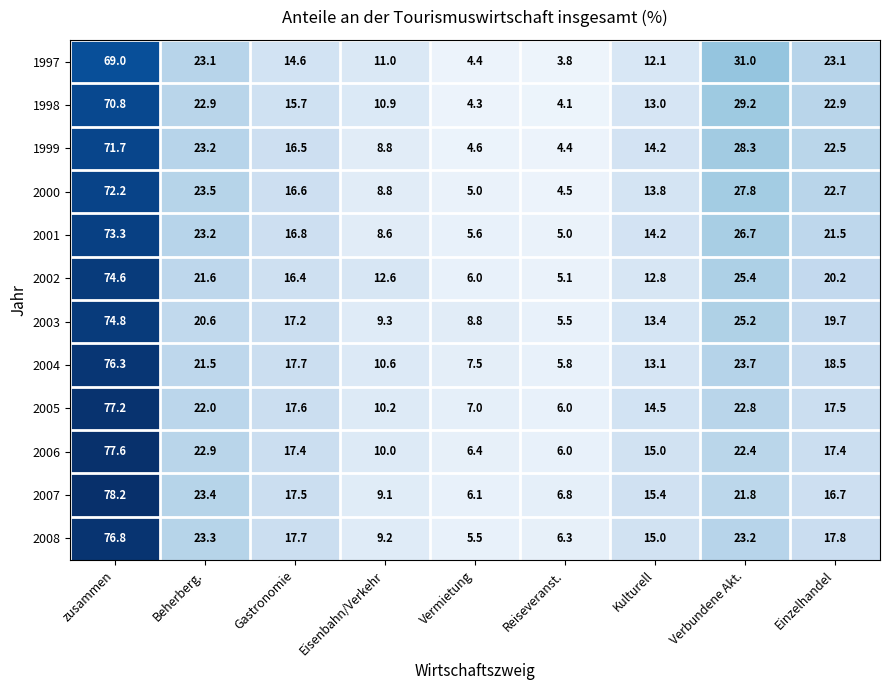

What is the difference between the 1997 values at Einzelhandel and Verbundene Akt.?

7.9